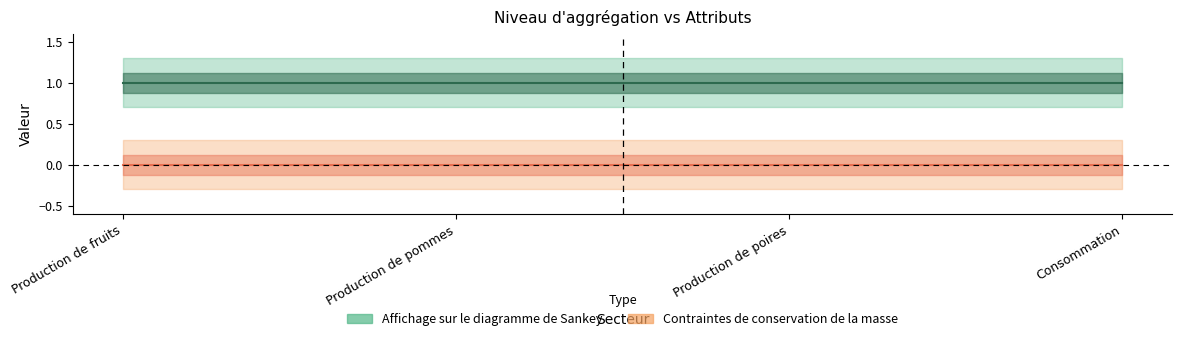

What are all the series names shown in the legend?

Contraintes de conservation de la masse, Affichage sur le diagramme de Sankey